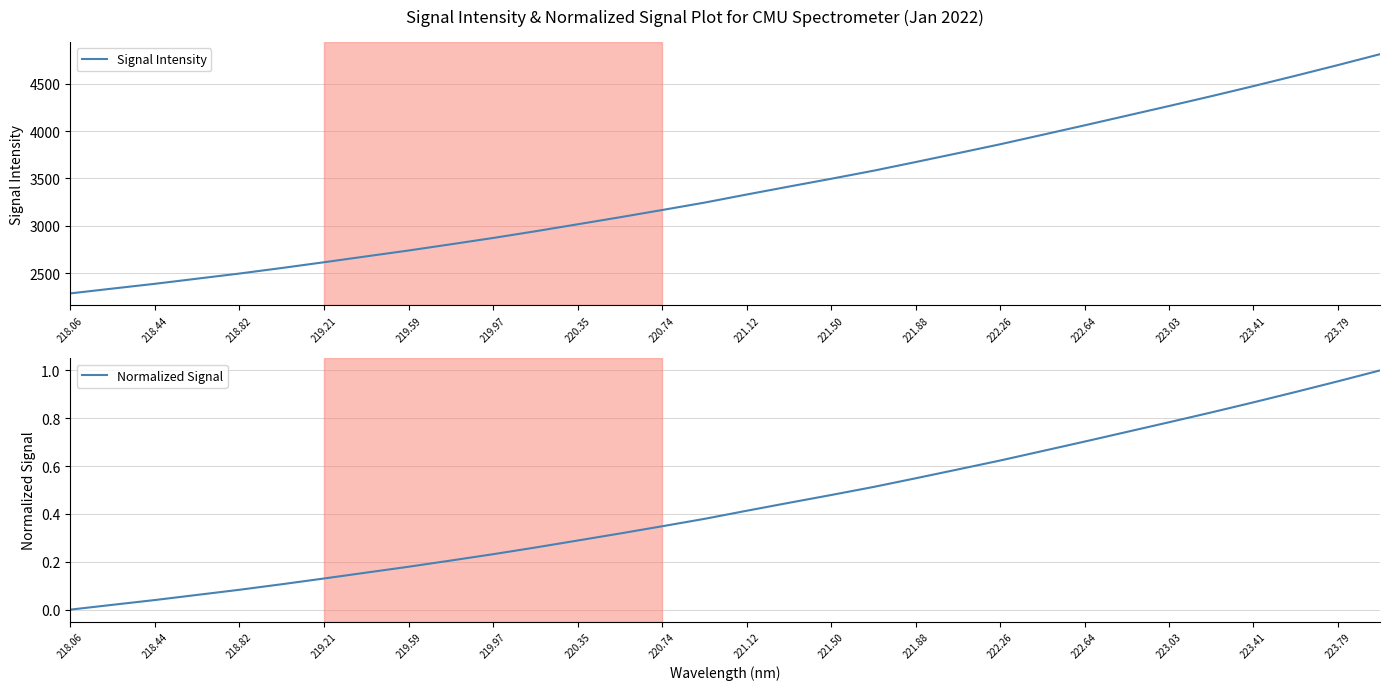

How many lines are shown in the chart?

2